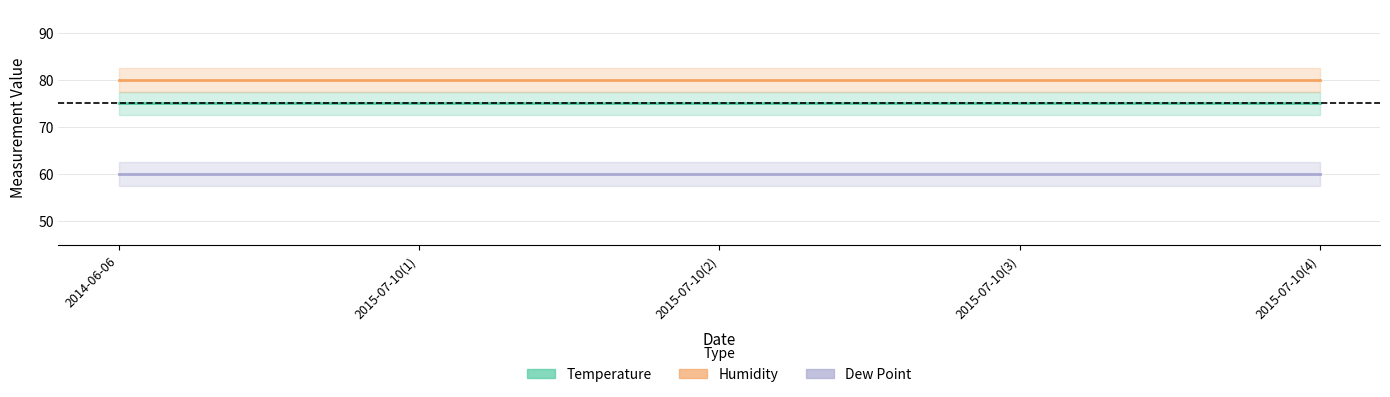

What is the maximum value for Temperature?

75